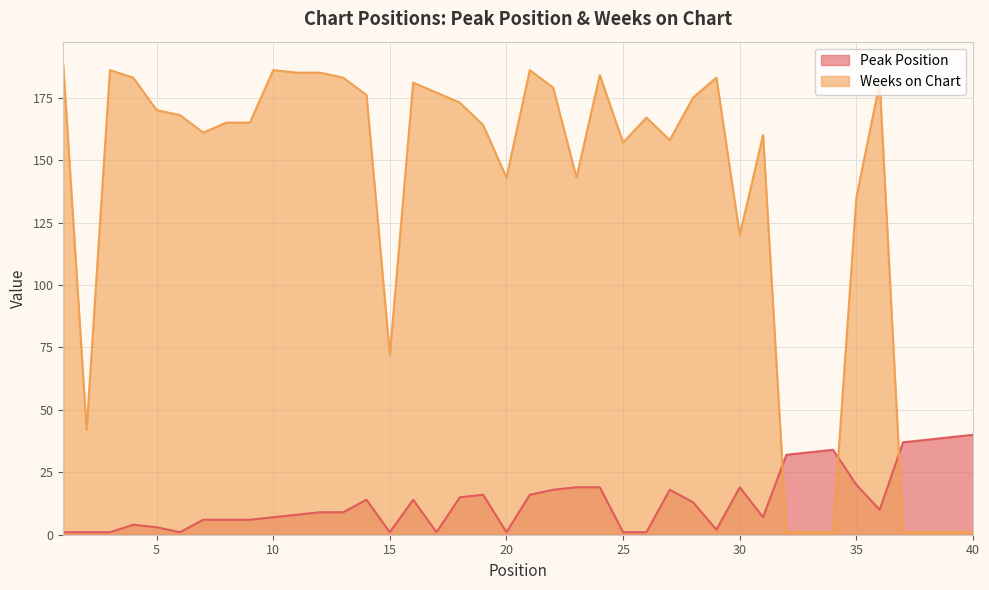

How many lines are shown in the chart?

2